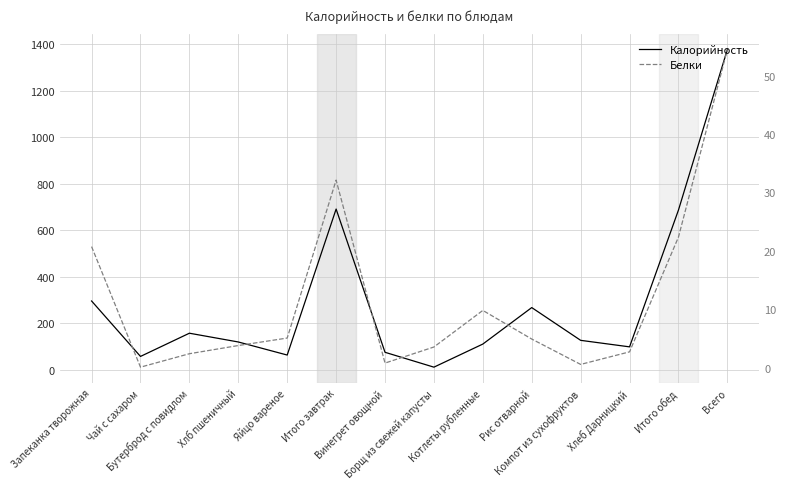

Rank the categories by Белки value from highest to lowest.

Всего, Итого завтрак, Итого обед, Запеканка творожная, Котлеты рубленные, Яйцо вареное, Рис отварной, Хлб пшеничный, Борщ из свежей капусты, Хлеб Дарницкий, Бутерброд с повидлом, Винегрет овощной, Компот из сухофруктов, Чай с сахаром